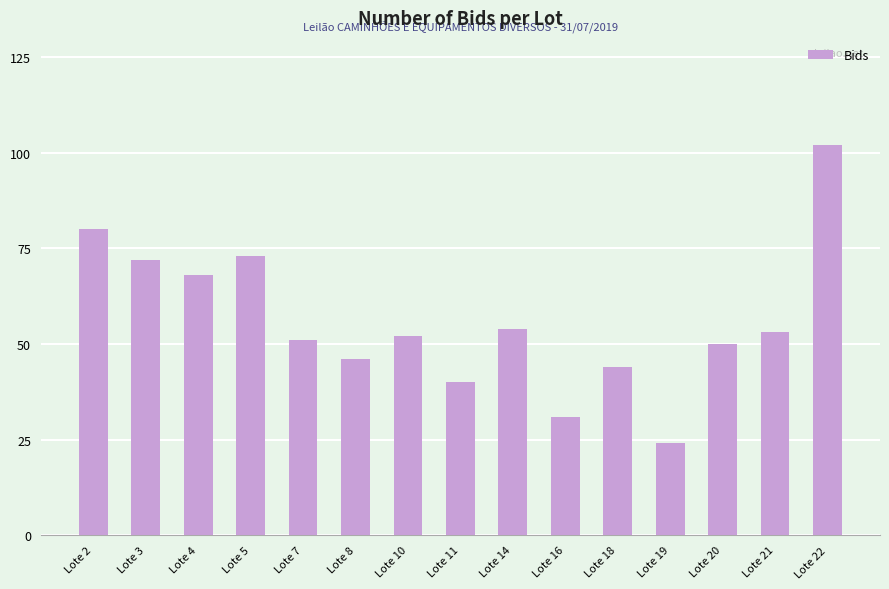

Between Lote 5 and Lote 10, which is larger?

Lote 5